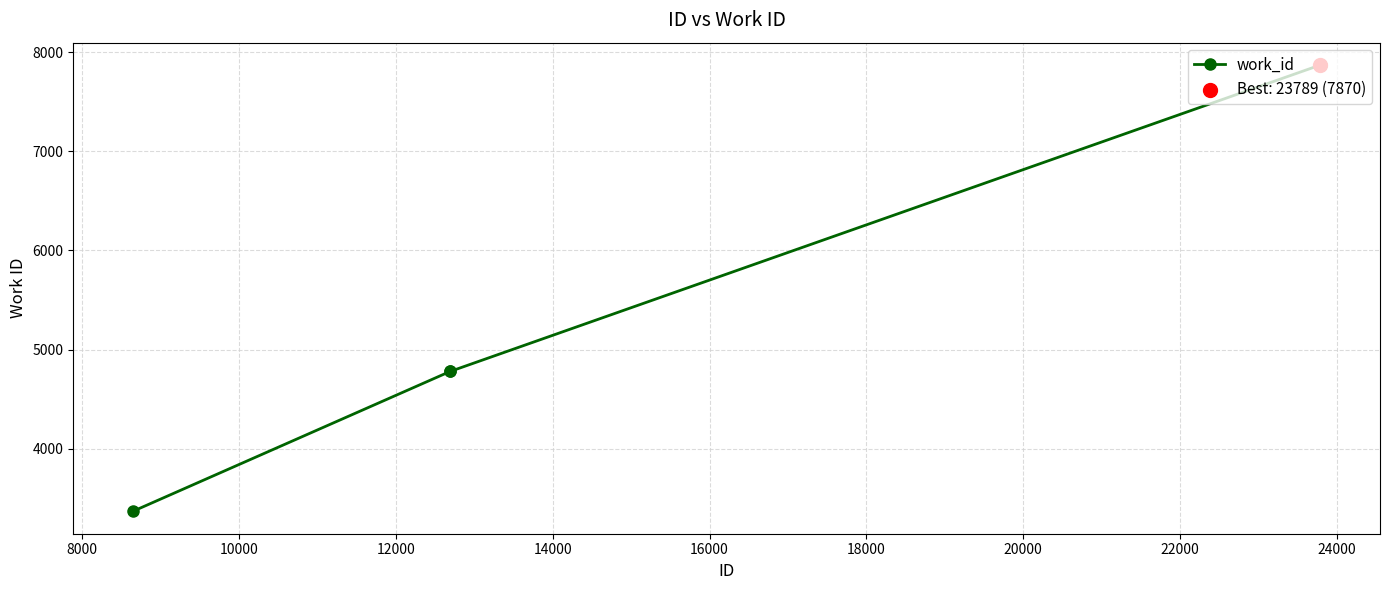

What is the average value?

6090